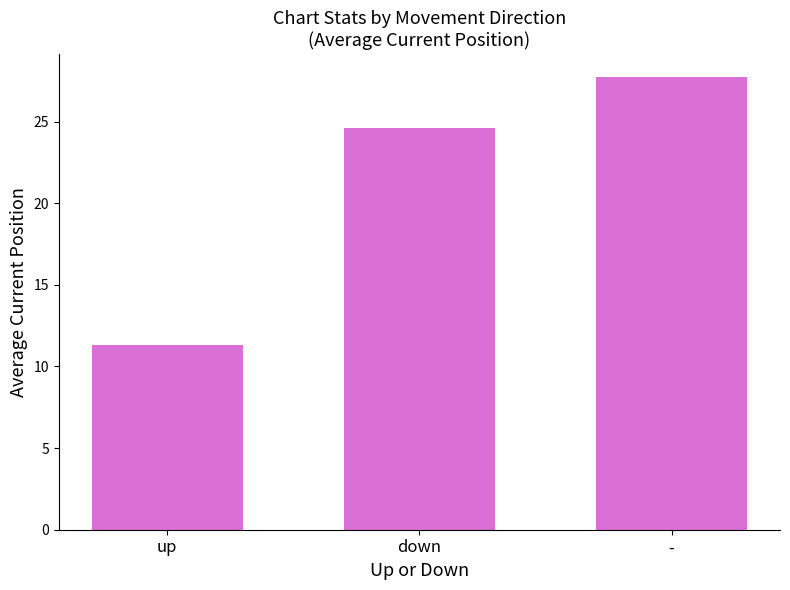

How many bars are there in total?

3